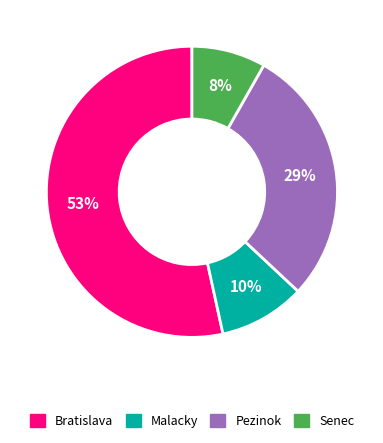

Between Senec and Malacky, which is larger?

Malacky